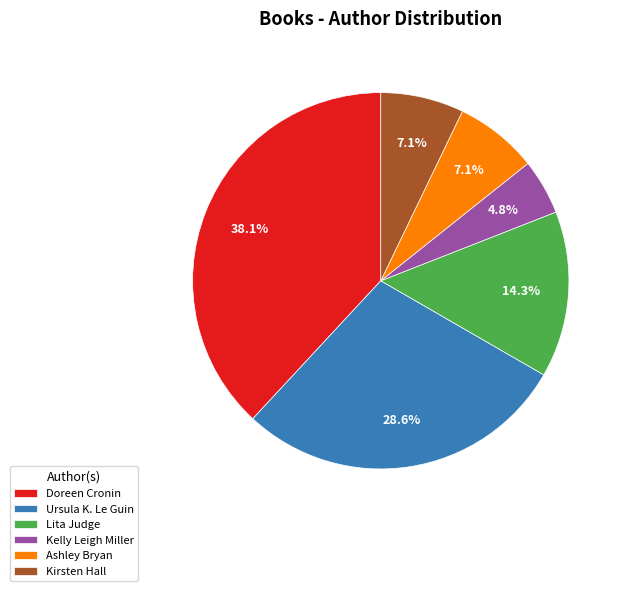

How much of the chart is everything except Ursula K. Le Guin?

71.4%